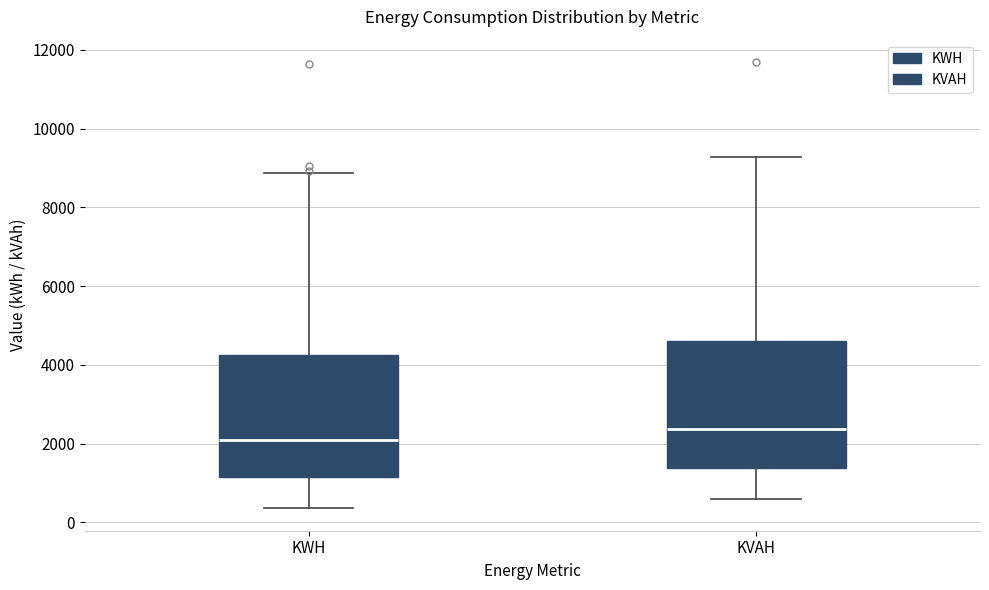

Reading left to right, transcribe this box plot: for each box, give where its median line is, the range the box spans, and where its two whiskers end, as read against the y-axis. The values are not printed on the chart, so give them approximately, as read against the axis.

KWH: median 2200, box 1200 to 4200, whiskers 400 to 8800
KVAH: median 2400, box 1400 to 4600, whiskers 600 to 9200